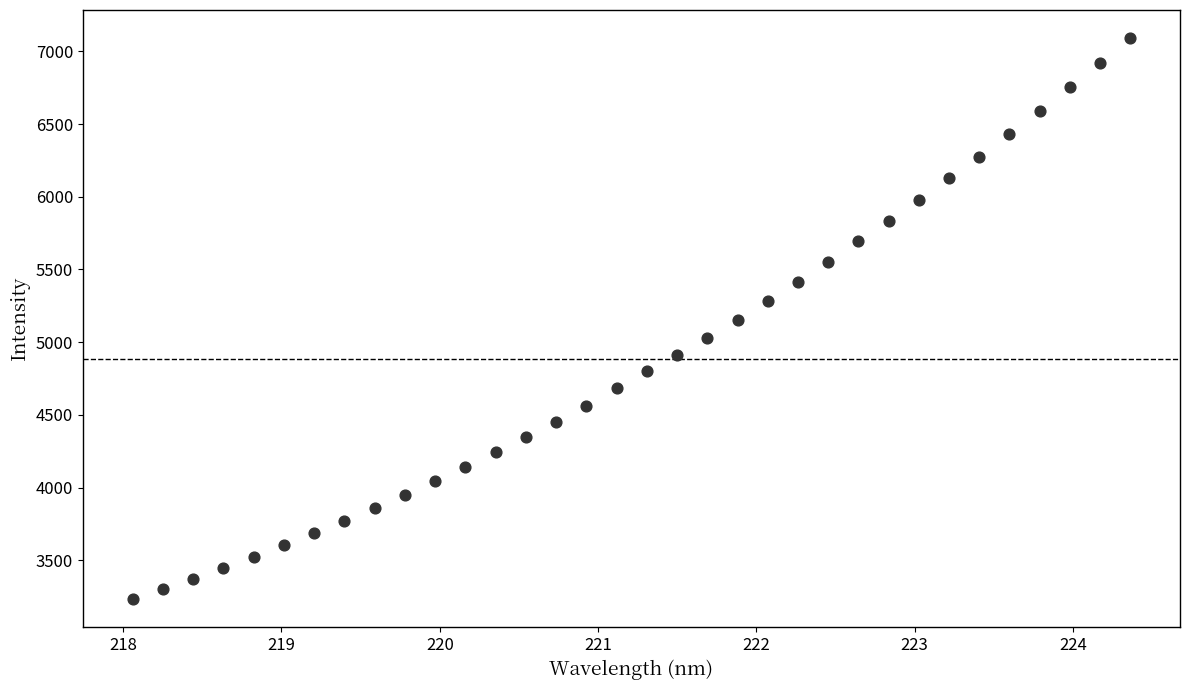

What is the range of Y values (max minus min)?

3858.4